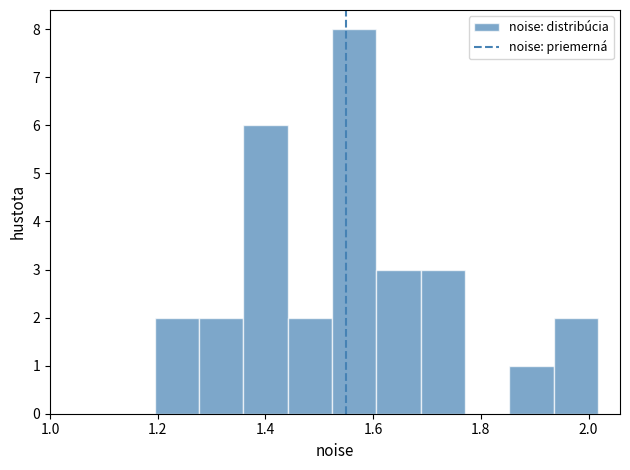

What is the height of the bar covering 1.44 to 1.52 on the x-axis? Neither the bar edges nor the heights are printed on the chart, so give them approximately, as read against the axes.

2